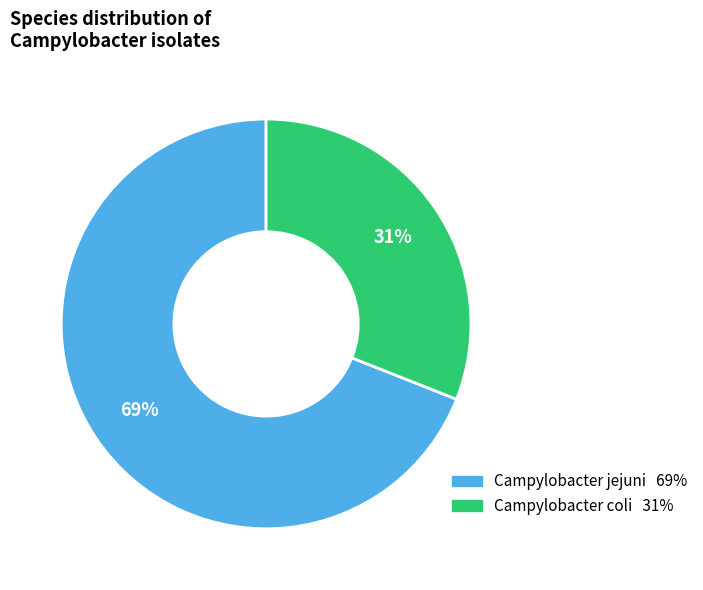

Do Campylobacter jejuni and Campylobacter coli together represent more than half of the pie?

Yes